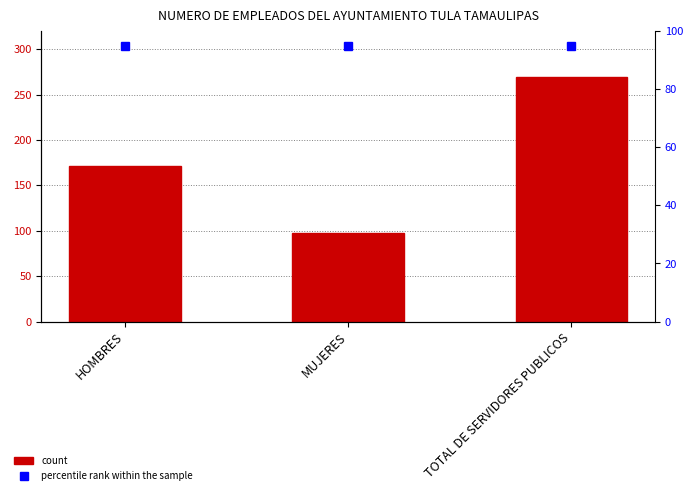

How many groups of bars are there?

3